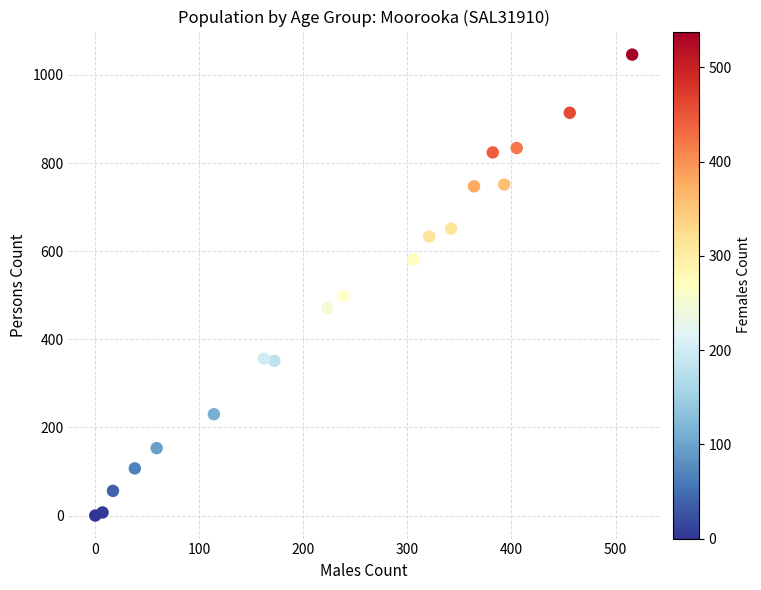

What Y value in the scatter plot is closest to 523?

498